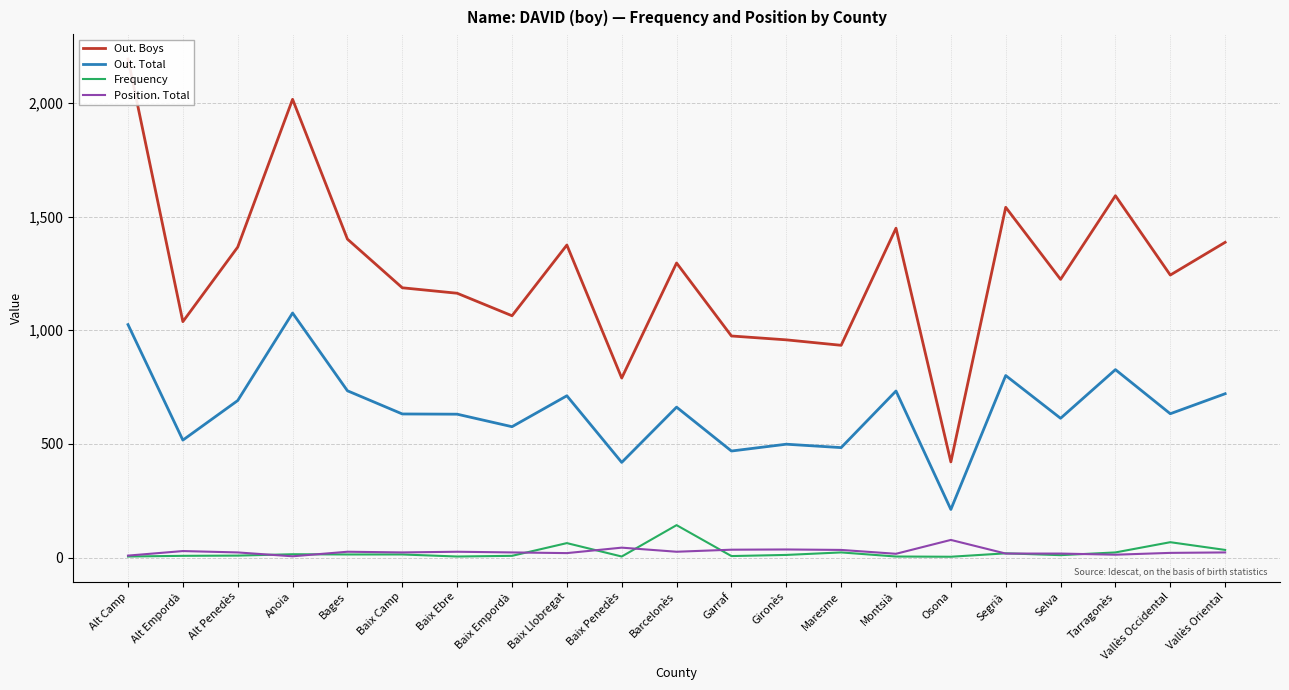

What is the label of the 4th point from the left?

Anoia